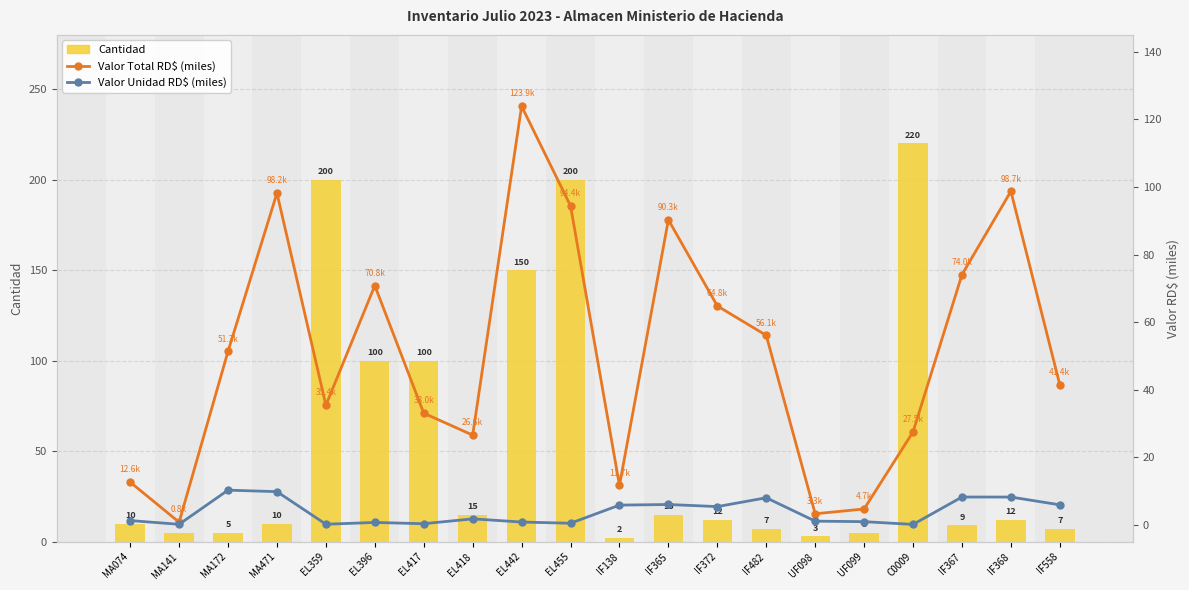

What are all the series names shown in the legend?

Cantidad, Valor Total RD$ (miles), Valor Unidad RD$ (miles)